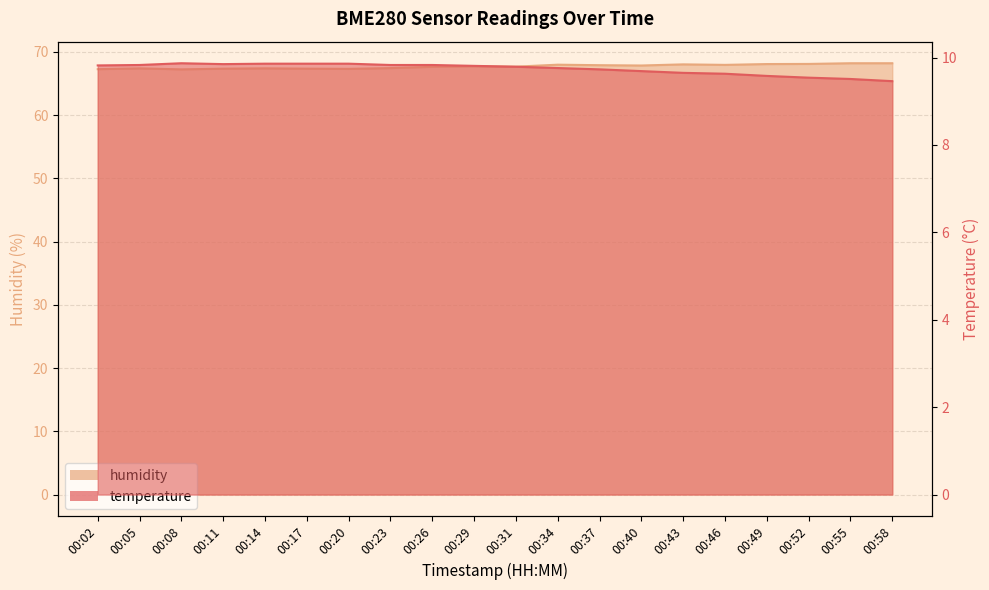

What is the sum of all temperature values?

194.8